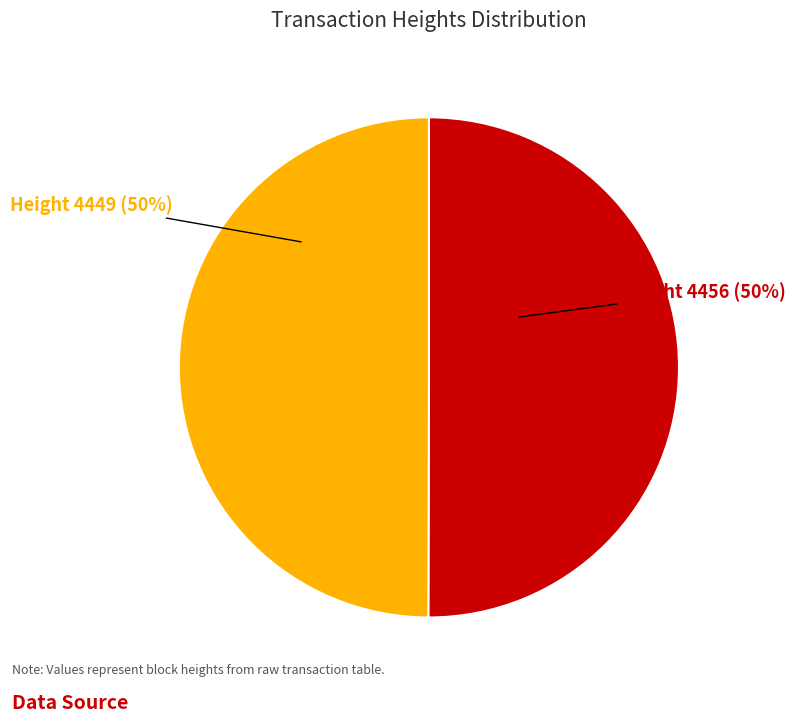

To the nearest percent, what is the average slice percentage?

50%